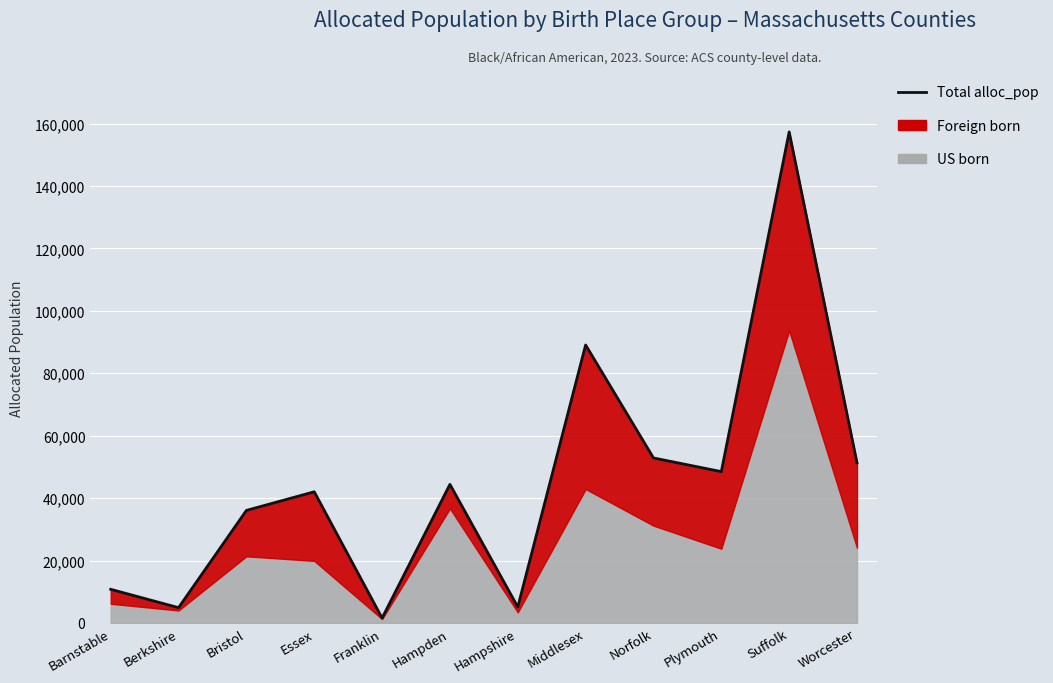

How many lines are shown in the chart?

1